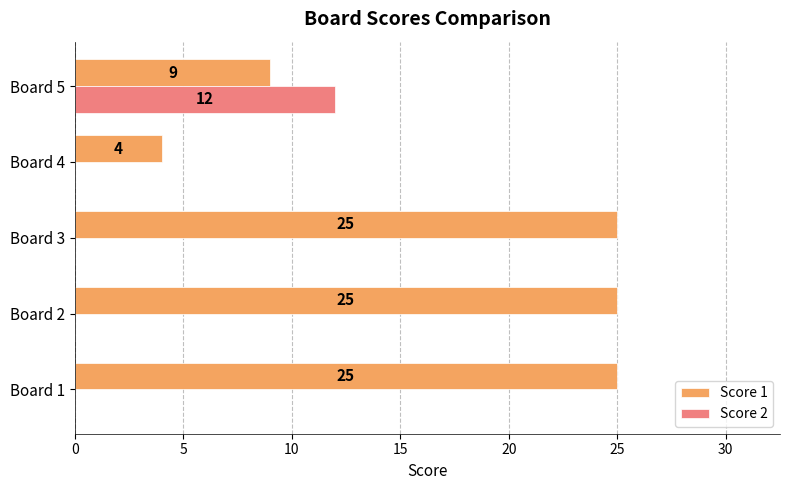

Between Board 4 and Board 5, which series saw the biggest shift?

Score 2